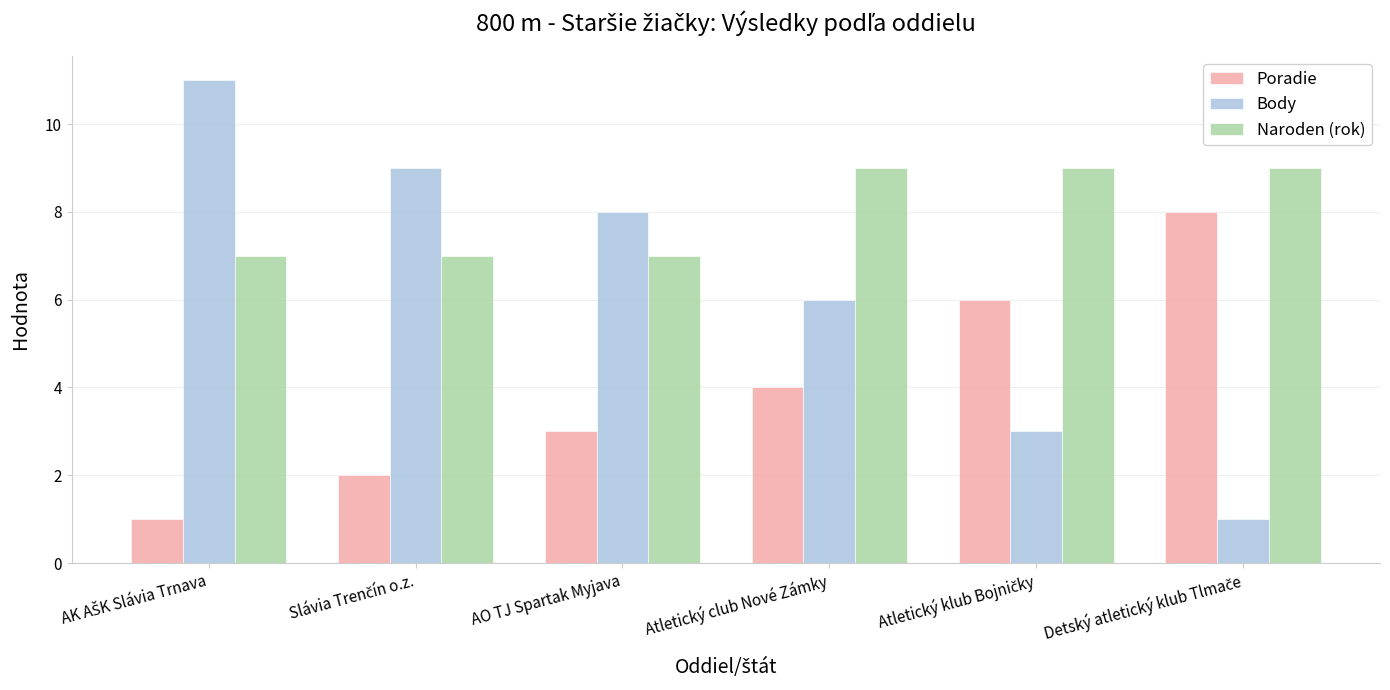

Count the number of data series in this chart.

3